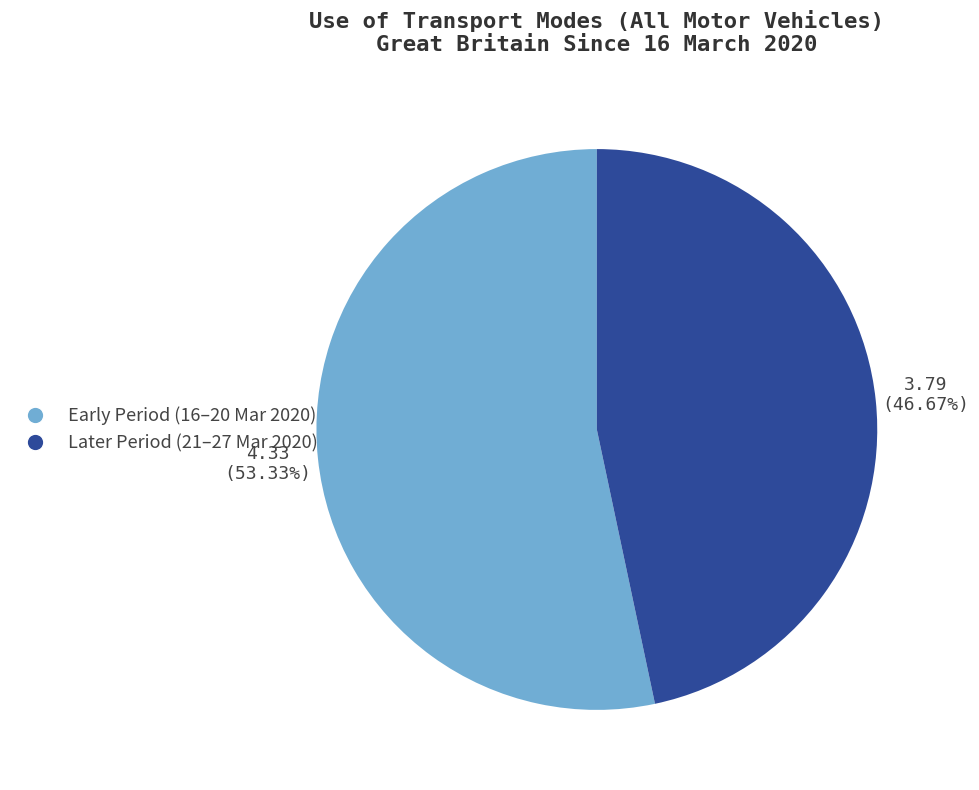

Is there any slice that represents more than half of the pie?

Yes